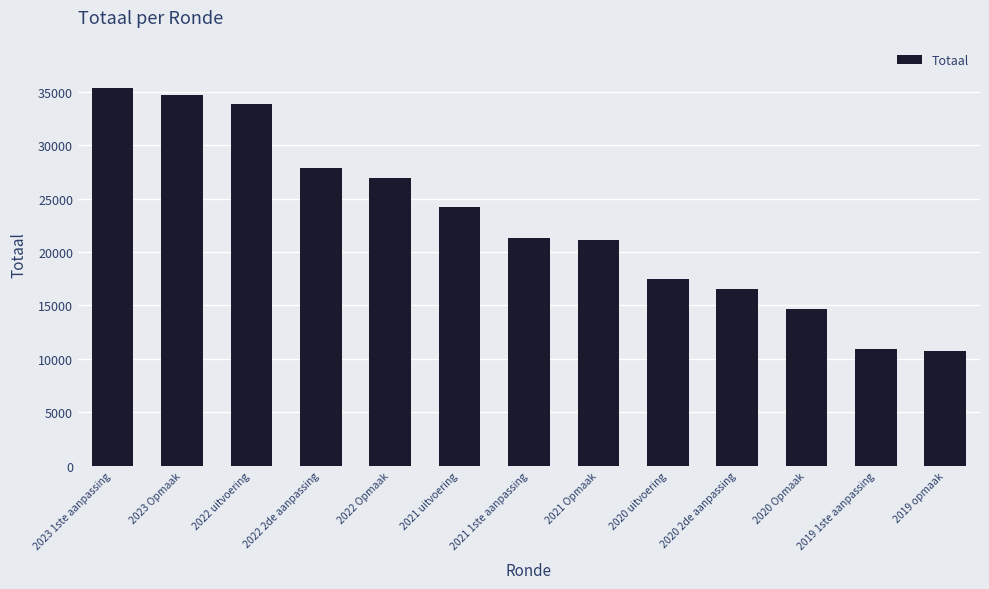

What is the ratio of the value at 2021 1ste aanpassing to the value at 2023 Opmaak?

0.6